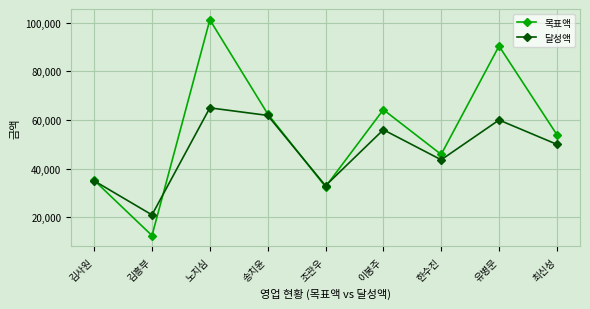

Is this an area chart (filled region under the line)?

No